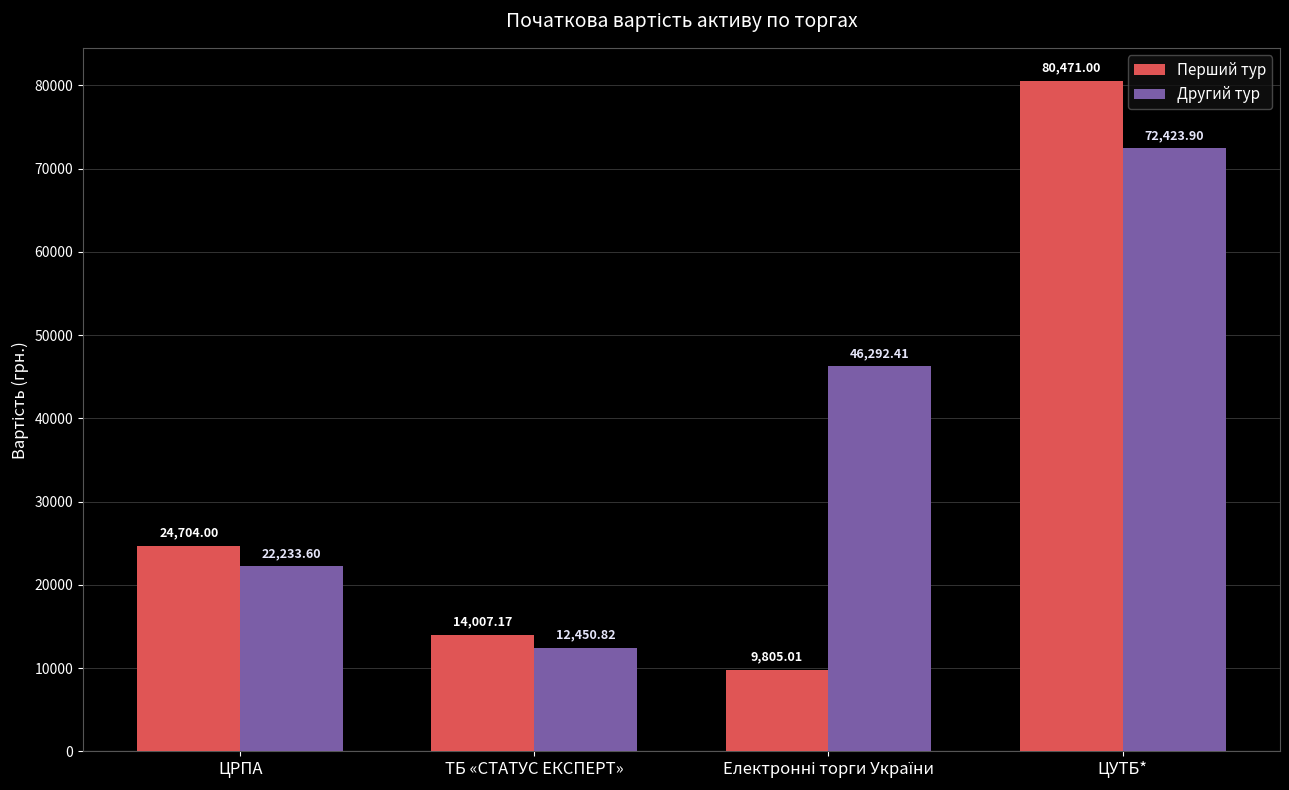

What is the average value of the Другий тур series?

38350.2